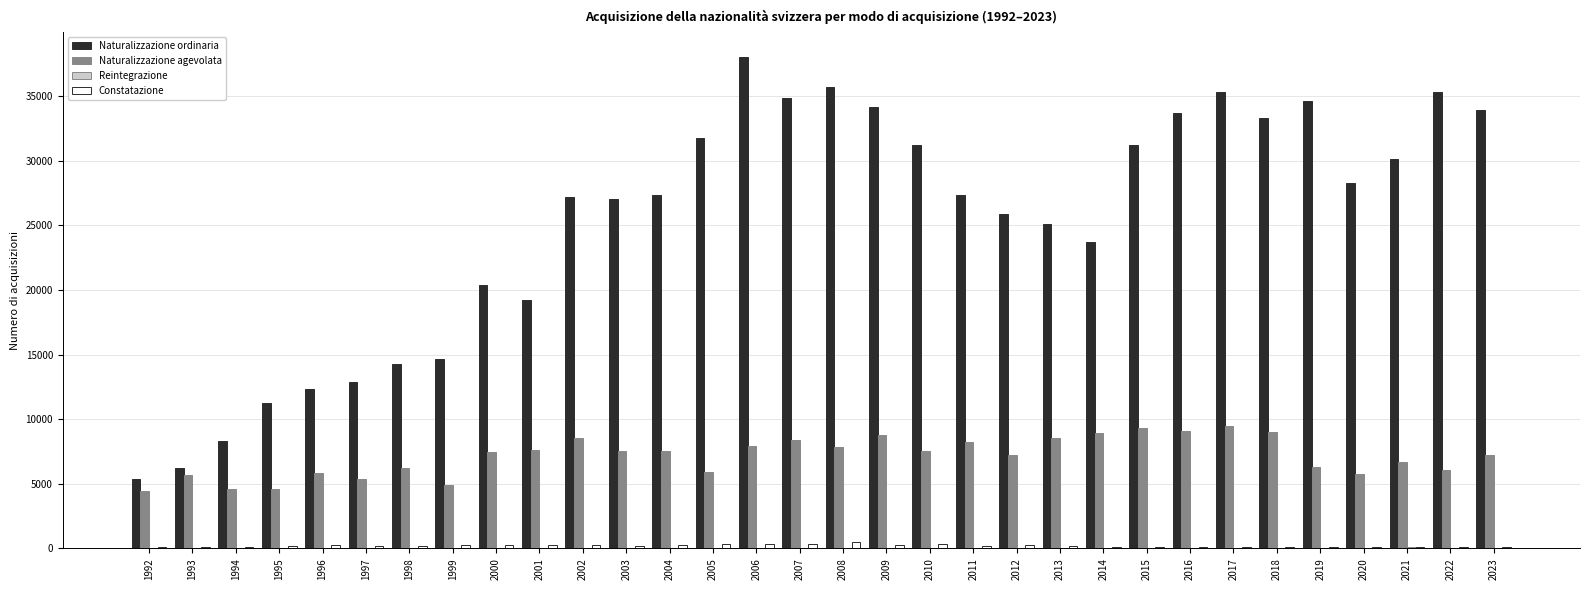

How many groups of bars are there?

32